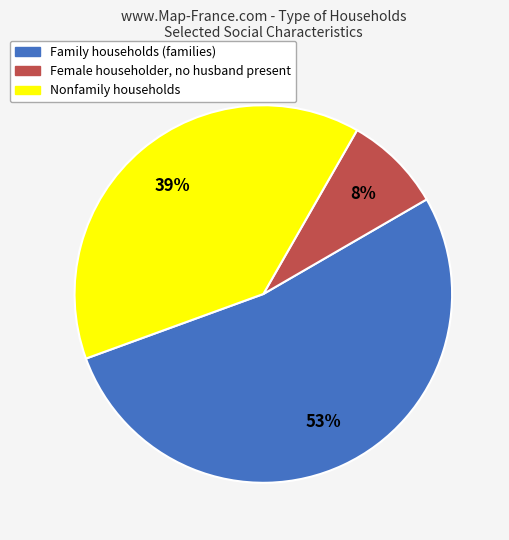

Rank the categories by value from highest to lowest.

Family households (families), Nonfamily households, Female householder, no husband present